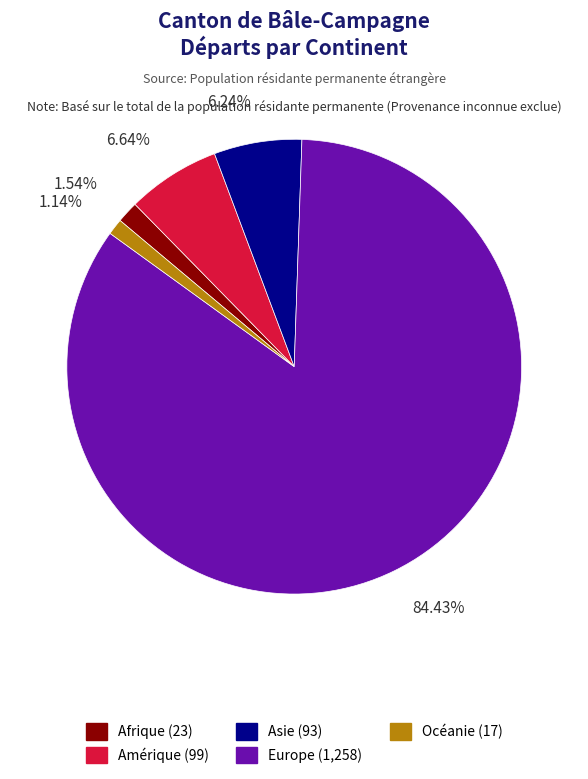

To the nearest percent, what is the average slice percentage?

20%